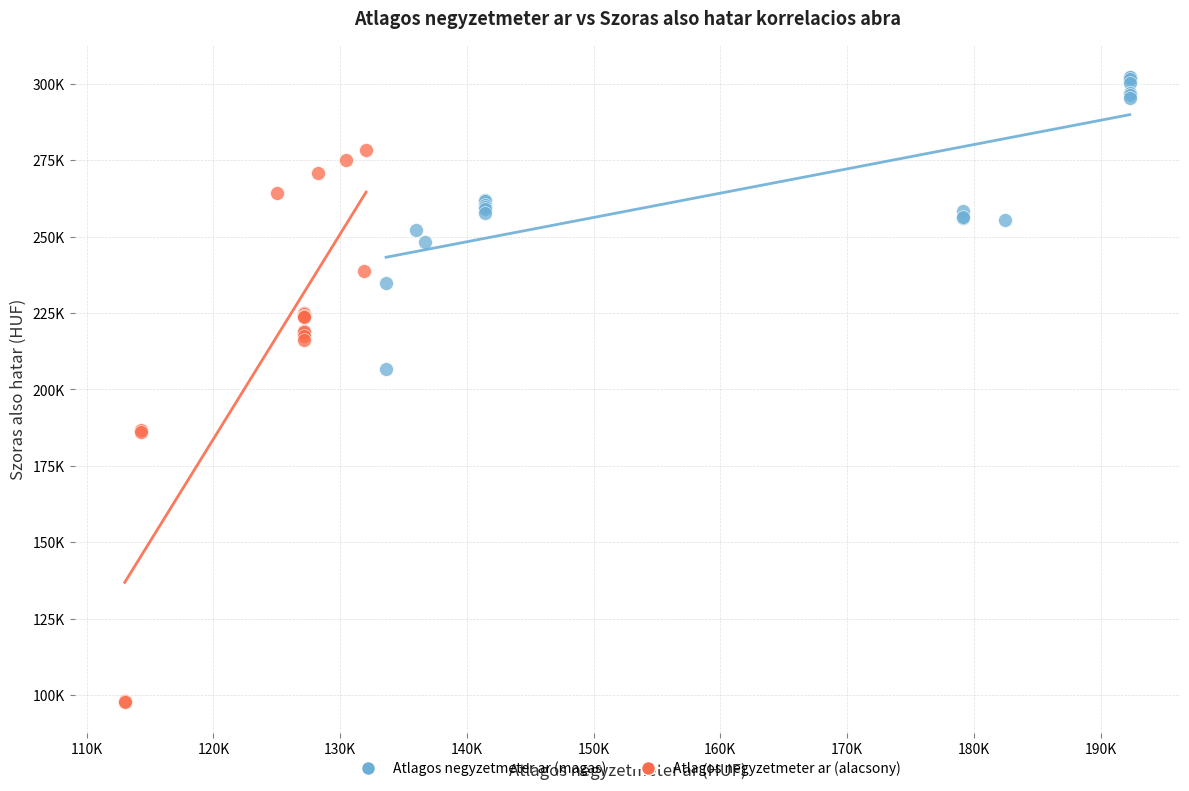

What are all the series names shown in the legend?

Atlagos negyzetmeter ar (magas), Atlagos negyzetmeter ar (alacsony)